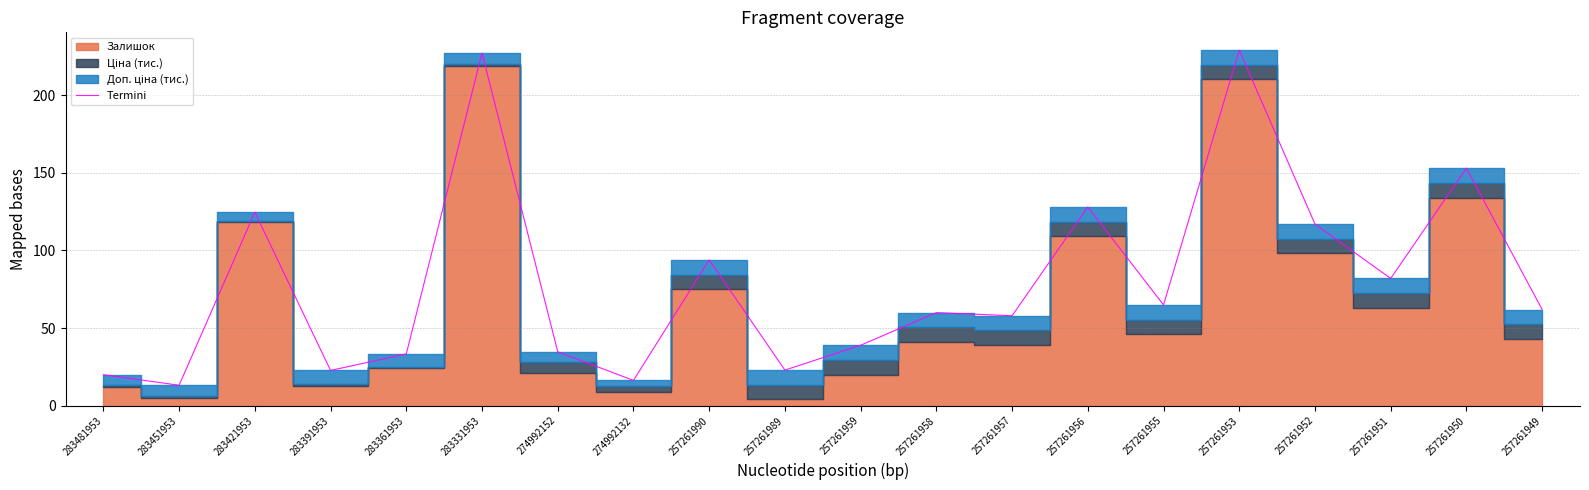

Where does the data first go above 61?

283421953